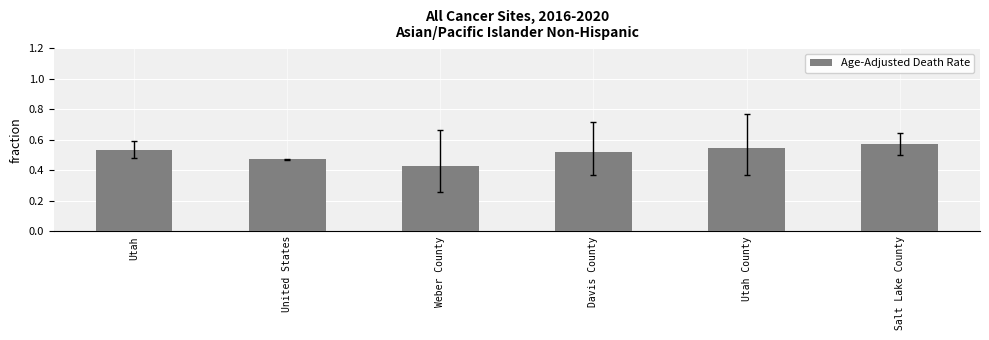

What is the sum of the values at Utah and Salt Lake County?

1.1